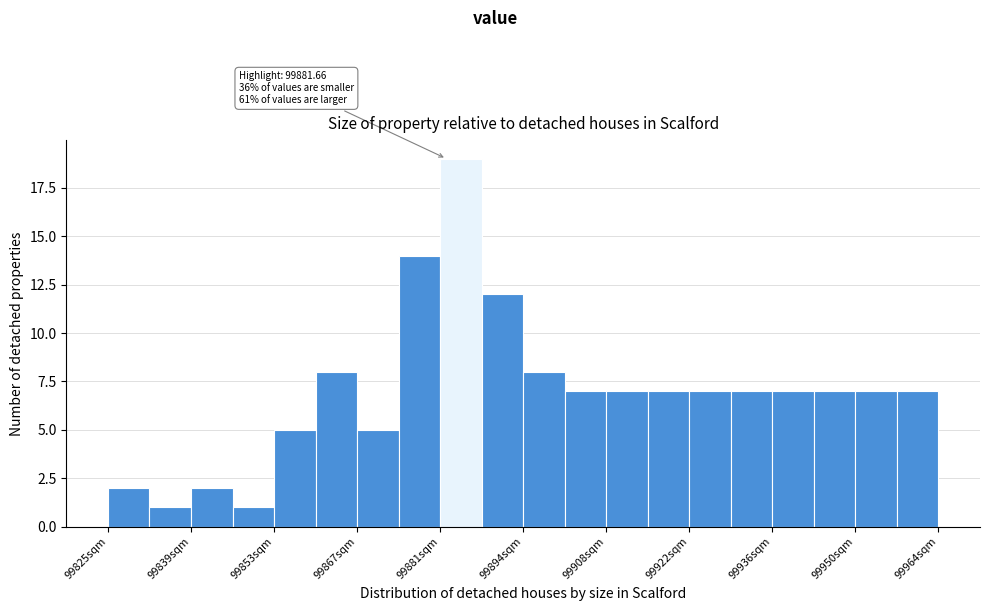

Around what value on the x-axis is the tallest bar? Give the approximate position of its centre, as read against the axis.

99884